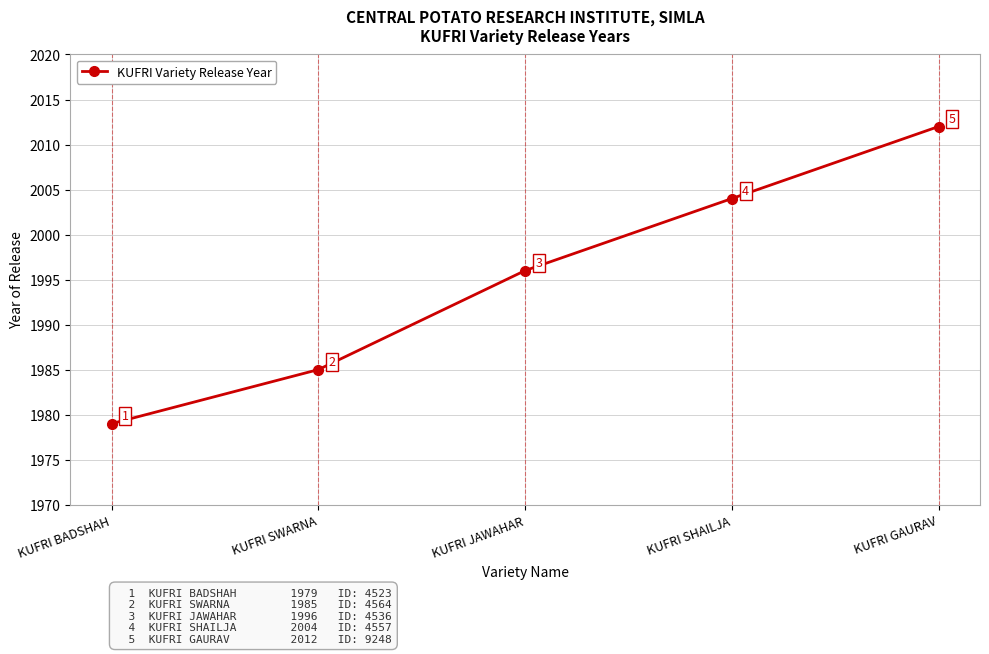

What is the label of the 3rd point from the right?

KUFRI JAWAHAR